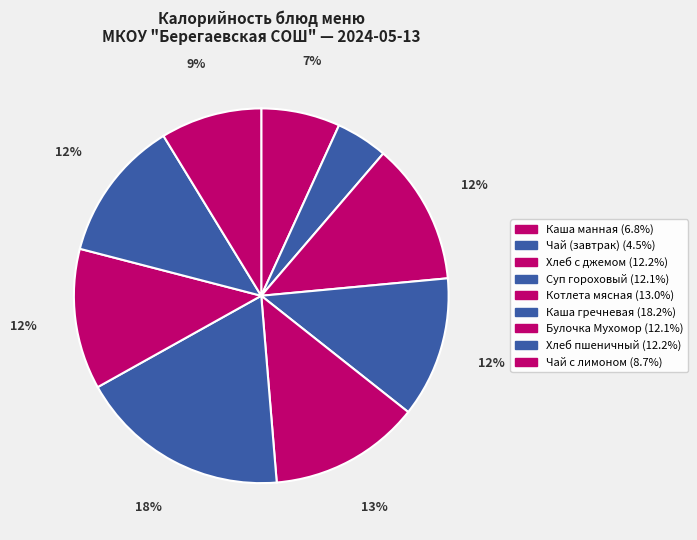

Does any single category account for the majority?

No